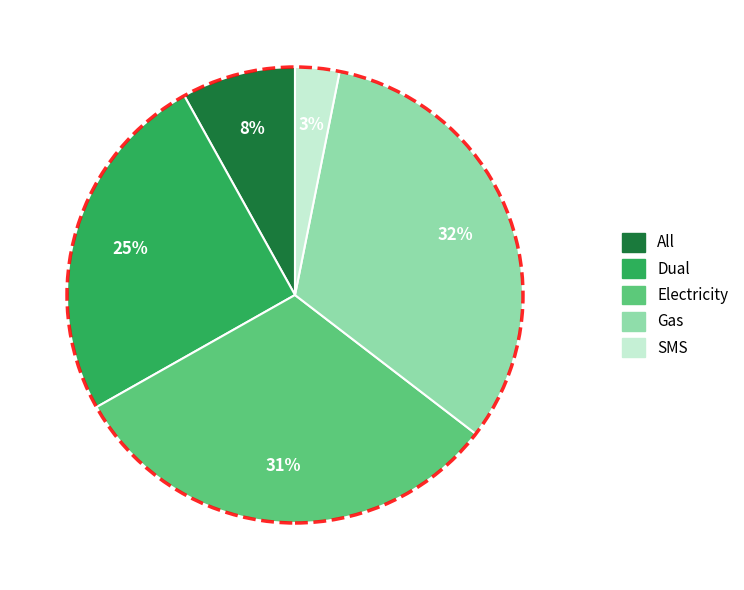

Do Dual and Gas together represent more than half of the pie?

Yes